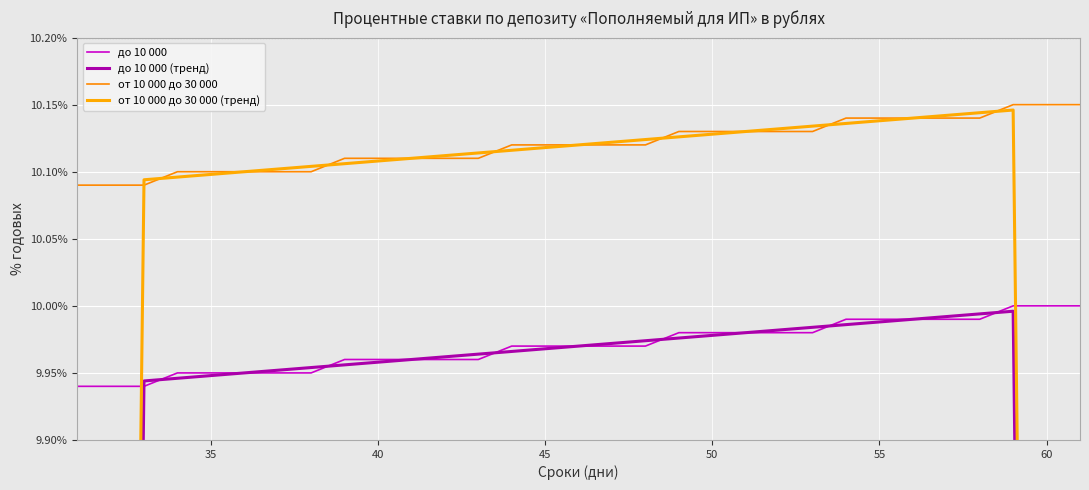

The до 10 000 series shows 10.0 at 60. True or false?

True